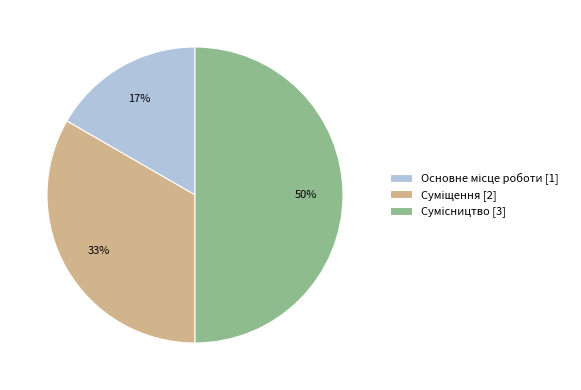

To the nearest percent, what is the average slice percentage?

33%